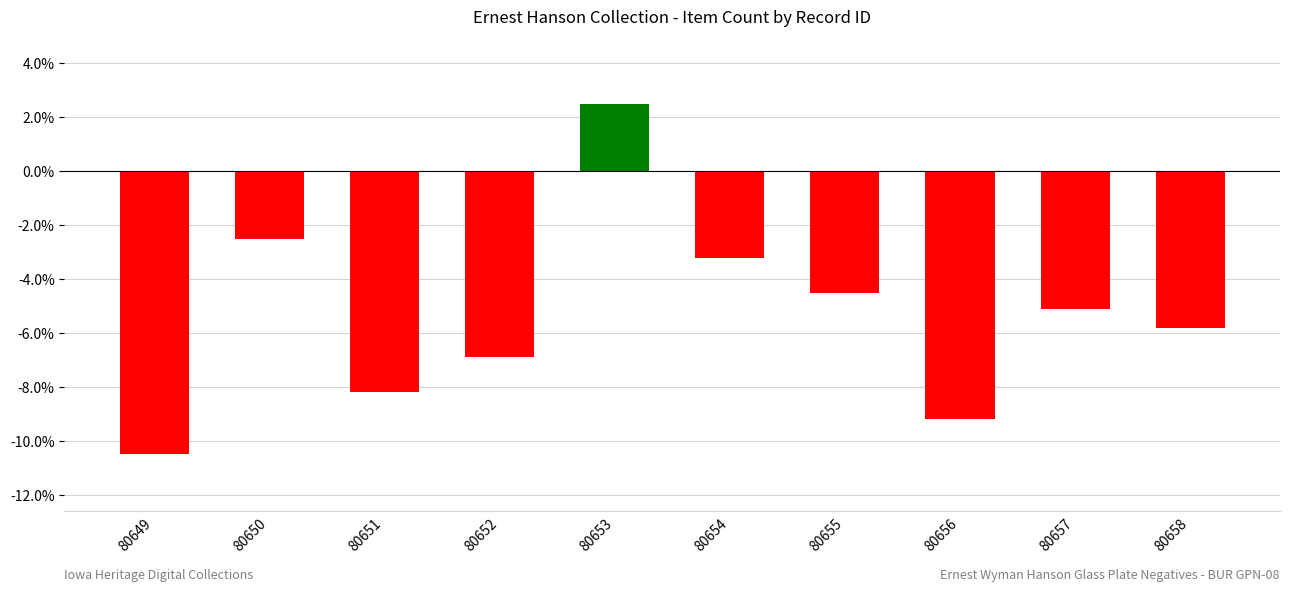

Reading left to right, transcribe all the data shown in this chart.

80649=-10.5	80650=-2.5	80651=-8.2	80652=-6.9	80653=2.5	80654=-3.2	80655=-4.5	80656=-9.2	80657=-5.1	80658=-5.8